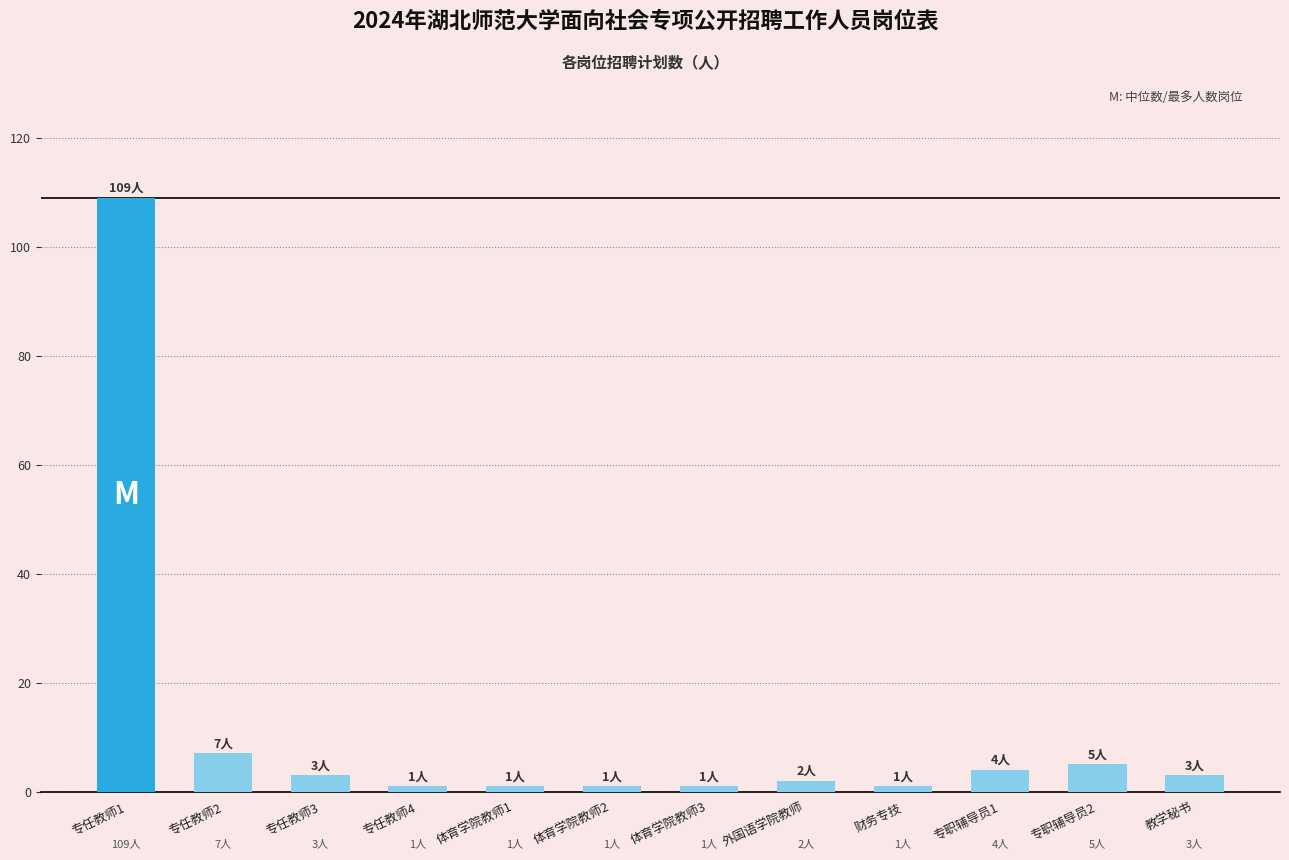

What is the sum of all values?

138